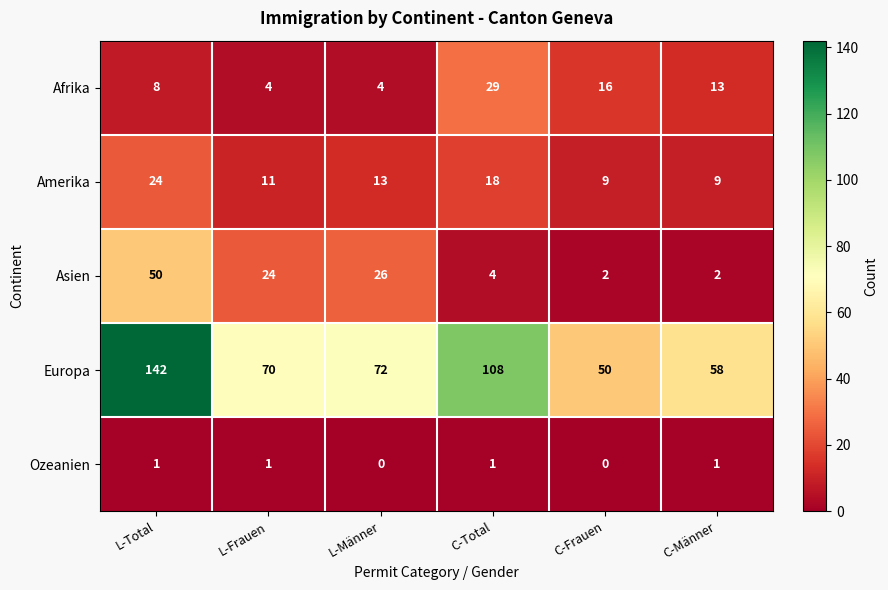

At how many categories does at least one series exceed 46?

6